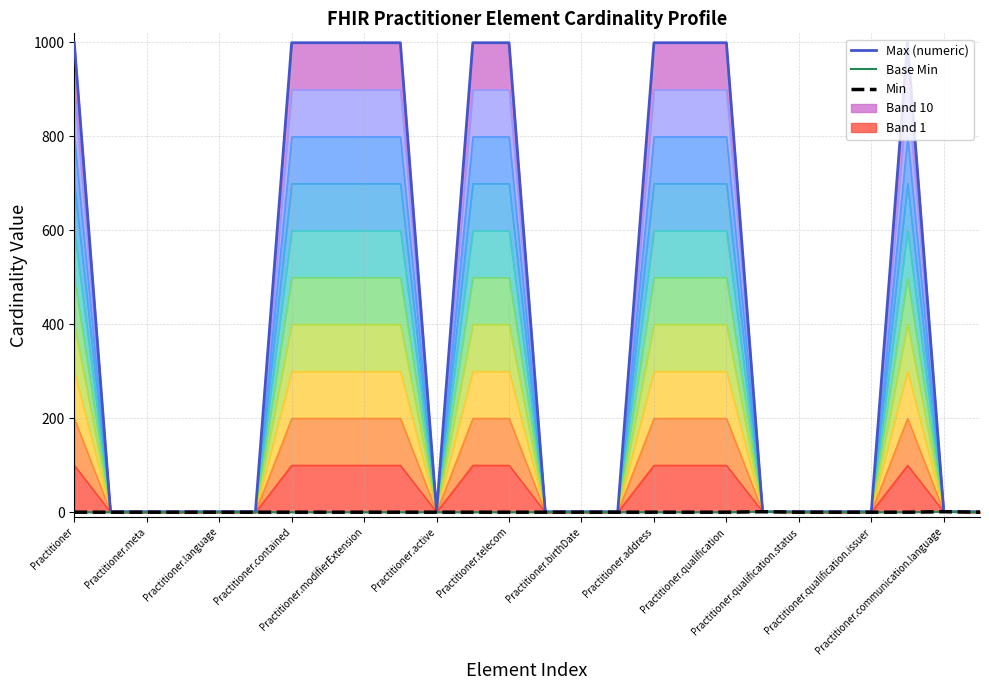

In Base Min, how many points are higher than both neighbors (excluding endpoints)?

2